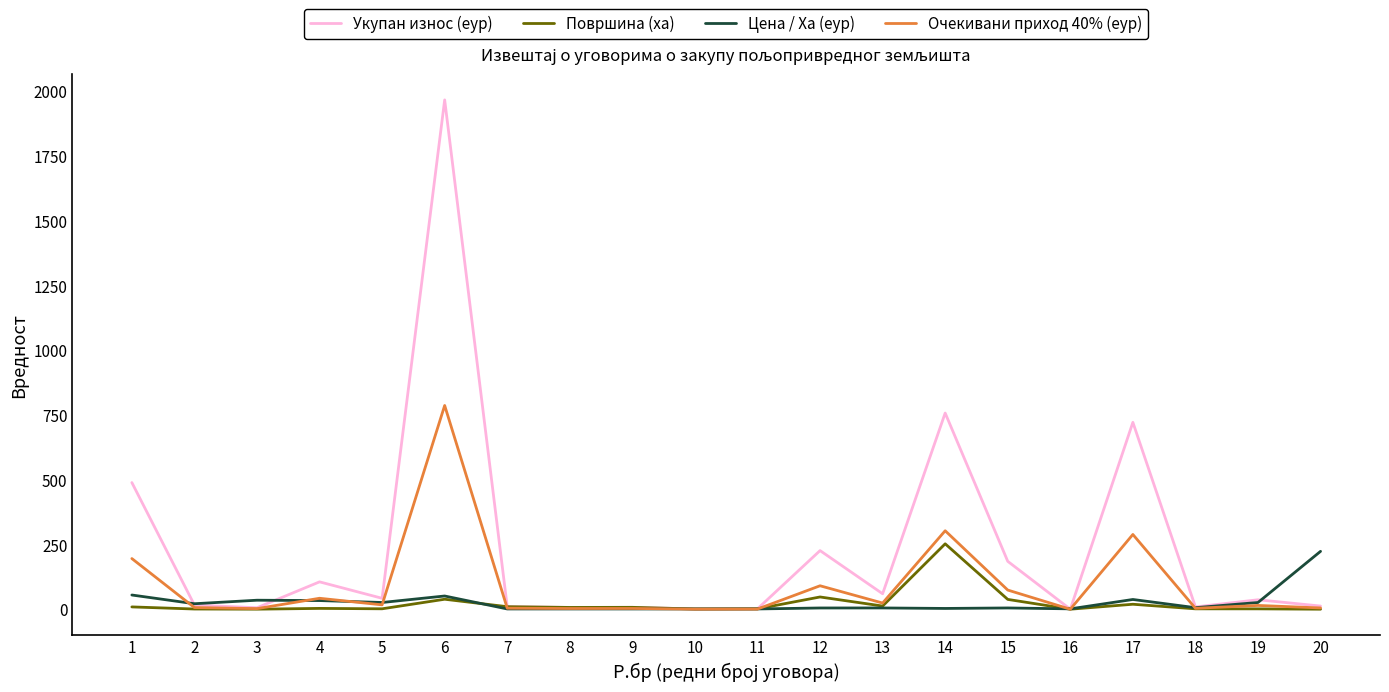

The Укупан износ (еур) series shows 757.4 at 14. True or false?

True